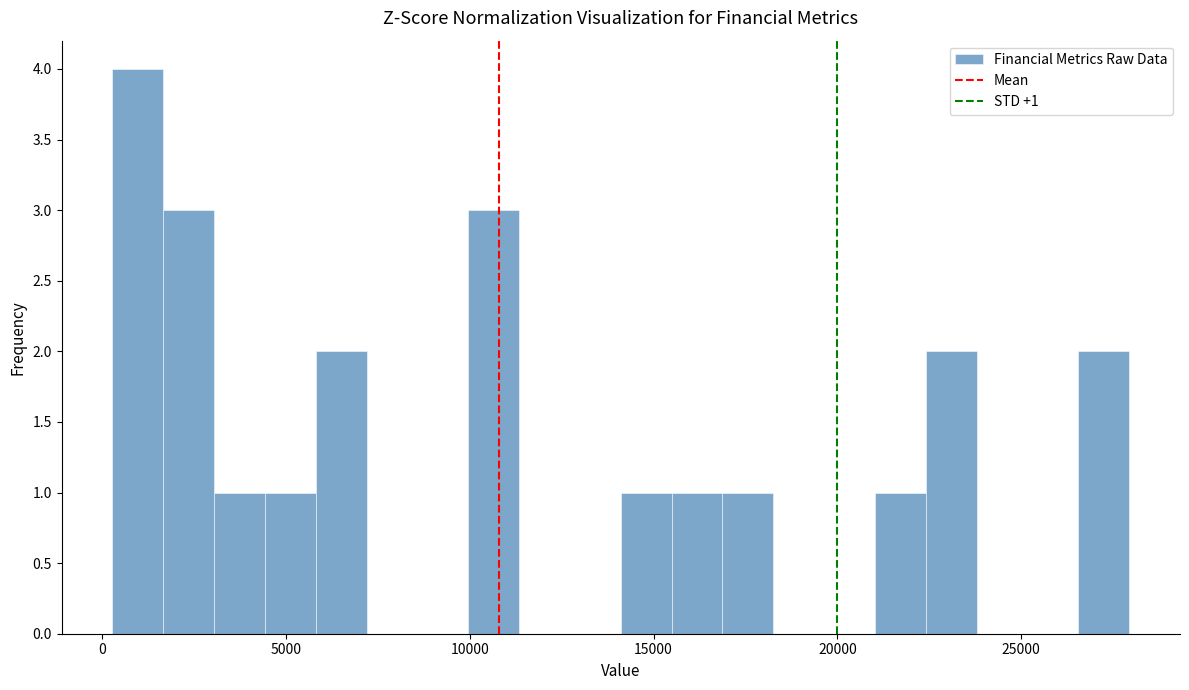

Read against the x-axis, roughly where is the centre of the tallest bar?

1000